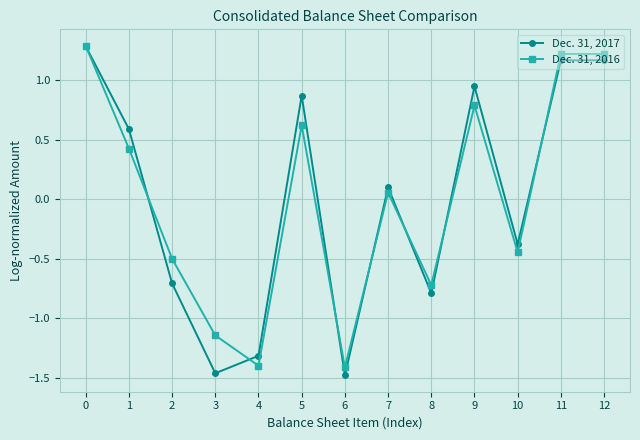

Between 8 and 12, which series saw the biggest shift?

Dec. 31, 2017